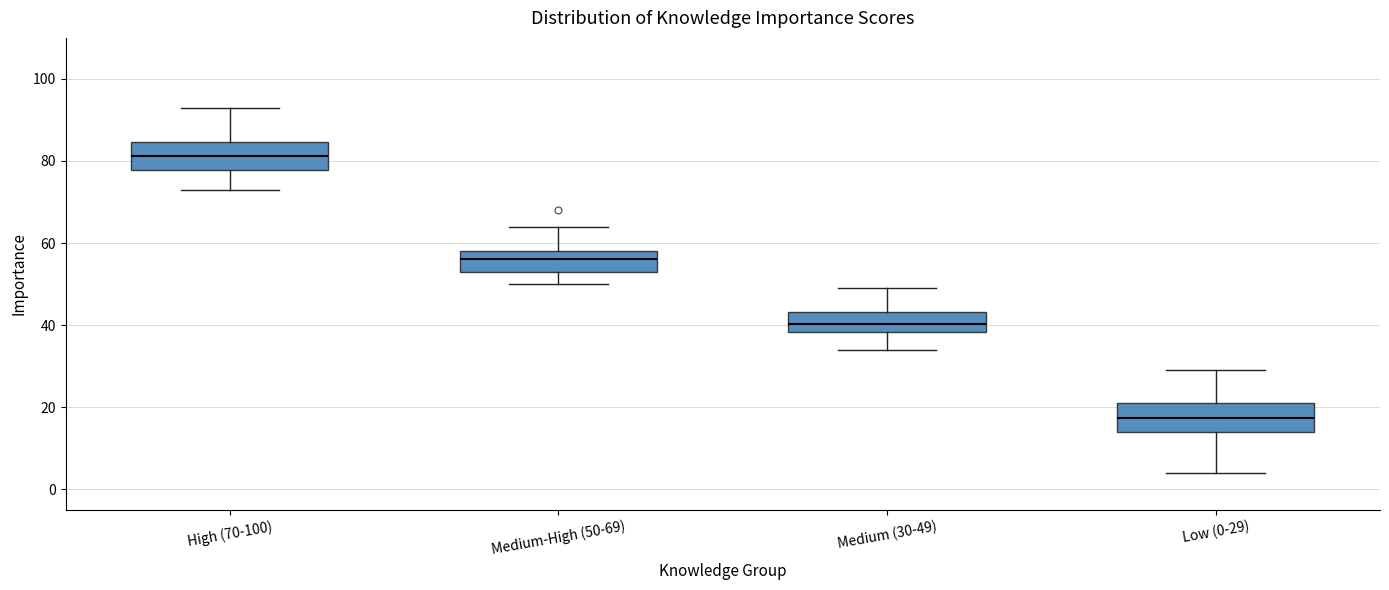

Reading left to right, read every box against the y-axis: the position of its median line, the range the box covers, and the ends of its whiskers. The values are not printed on the chart, so give them approximately, as read against the axis.

High (70-100): median 82, box 78 to 84, whiskers 74 to 94
Medium-High (50-69): median 56, box 52 to 58, whiskers 50 to 64
Medium (30-49): median 40, box 38 to 44, whiskers 34 to 50
Low (0-29): median 18, box 14 to 22, whiskers 4 to 30